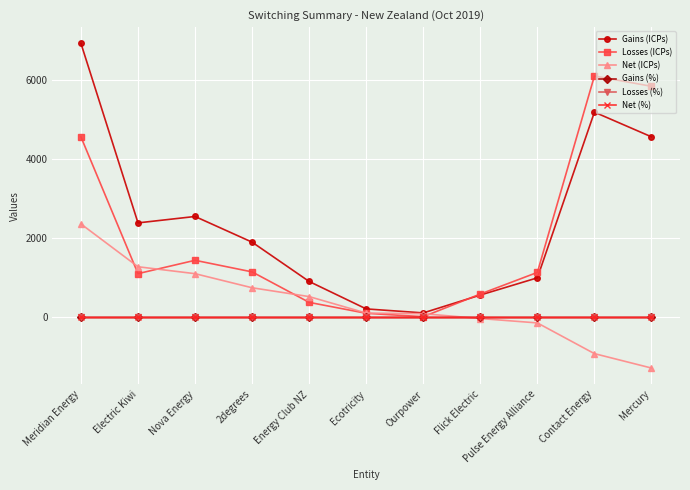

True or false: Net (ICPs) has a value of -913.0 at Contact Energy.

True